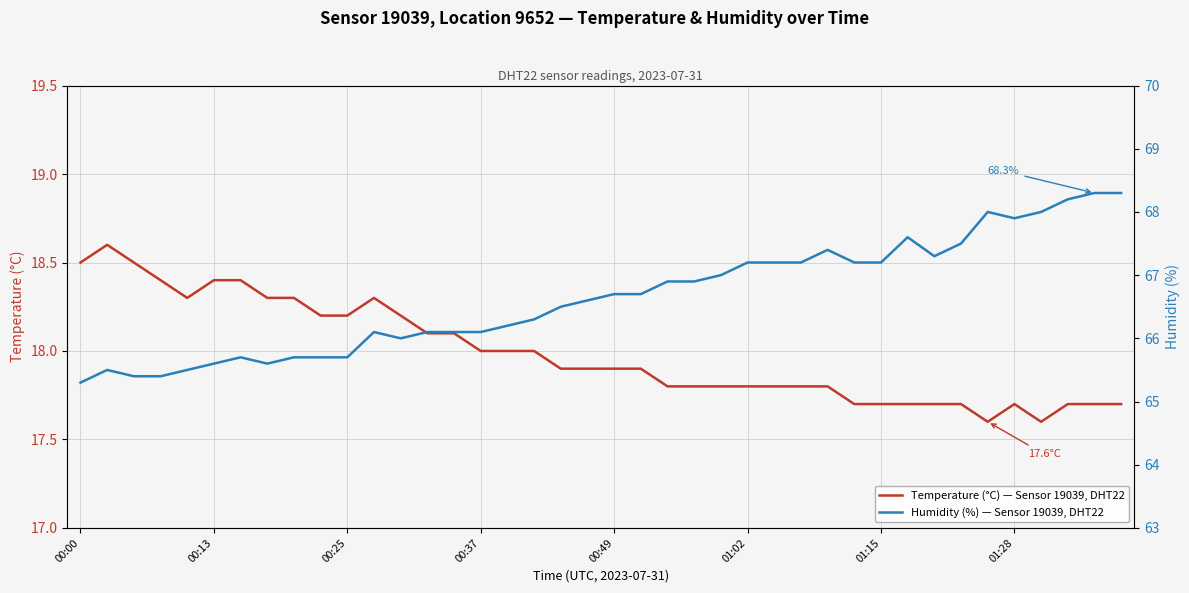

Which series has the largest total across all categories?

Humidity (%) — Sensor 19039, DHT22